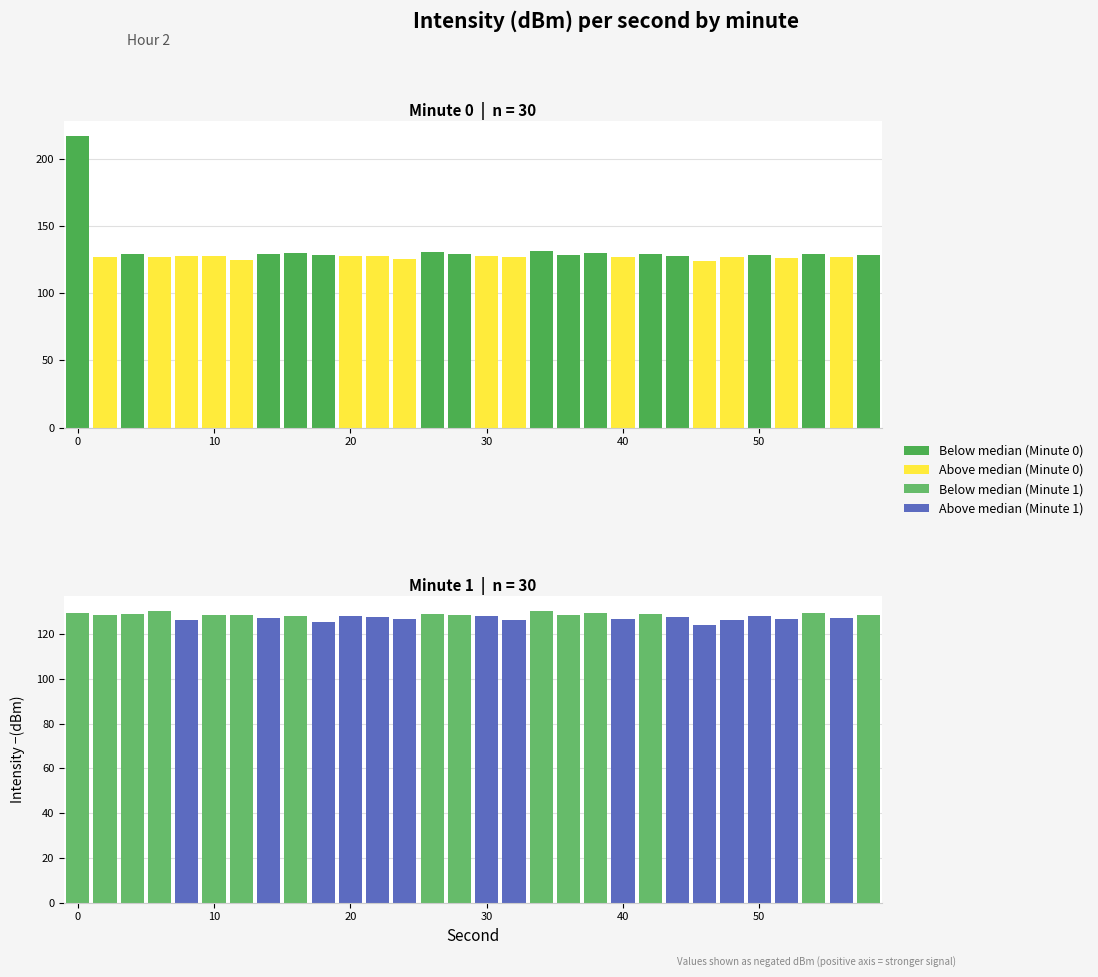

Rank the series at 38 from highest to lowest value.

minute_0, minute_1